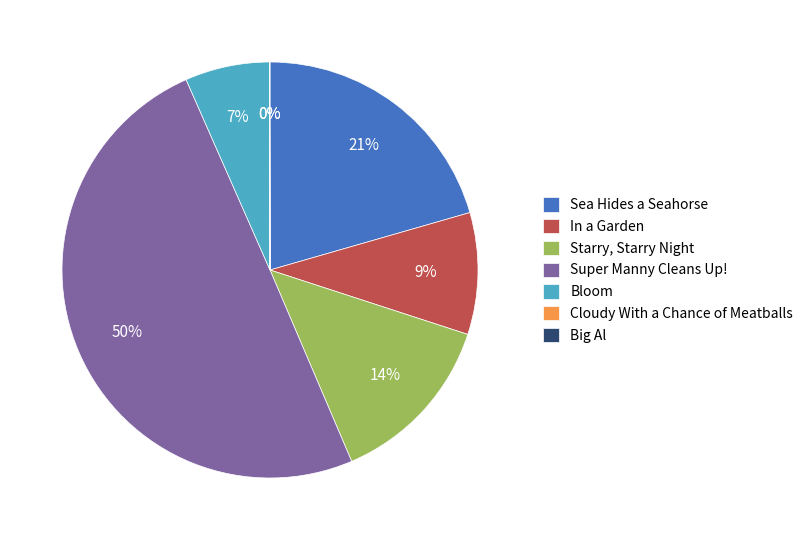

What percentage is the Super Manny Cleans Up! slice, to the nearest percent?

50%